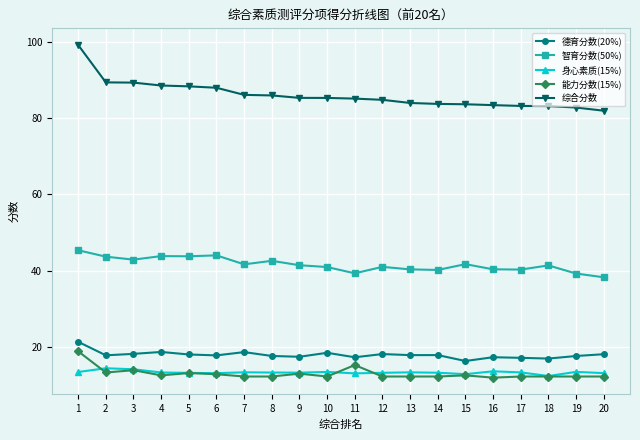

Which series has the widest spread of values?

综合分数